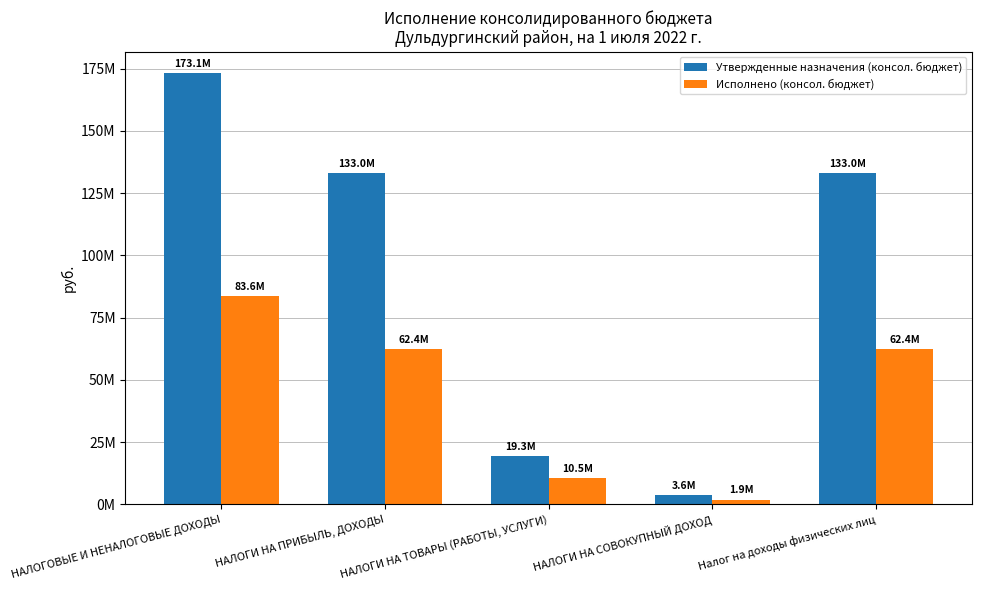

What is the value of the Исполнено (консол. бюджет) bar at the 1st from the left?

83628192.2